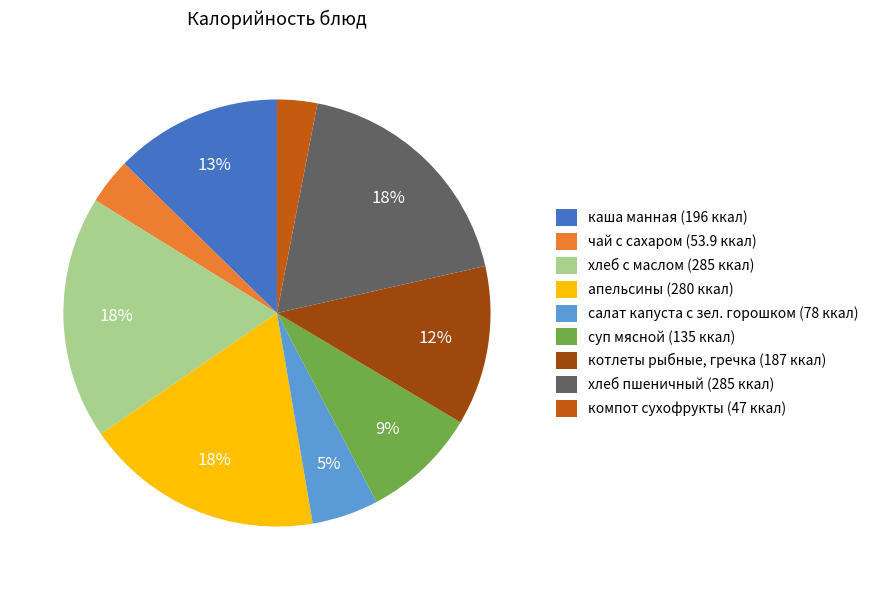

Is it true that апельсины is 30% of the pie?

False